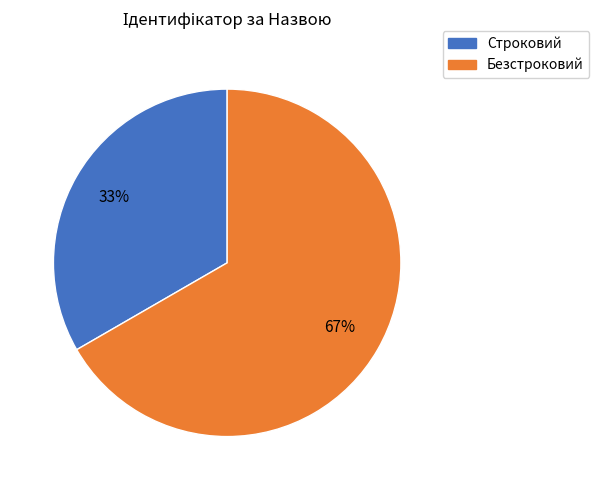

Rank the categories by value from highest to lowest.

Безстроковий, Строковий